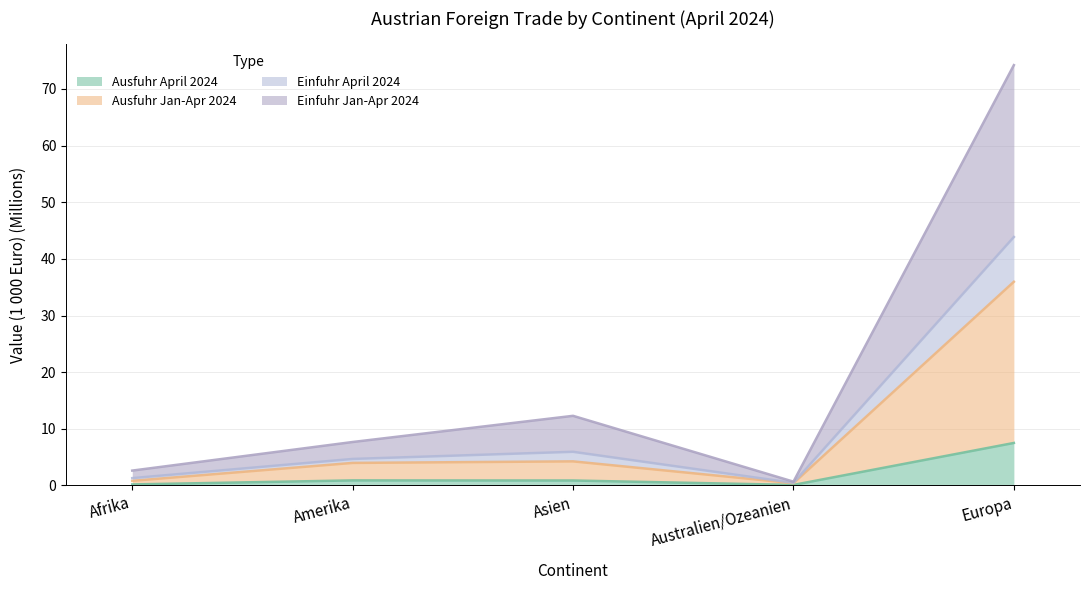

Where is the first local maximum for Einfuhr April 2024?

Asien